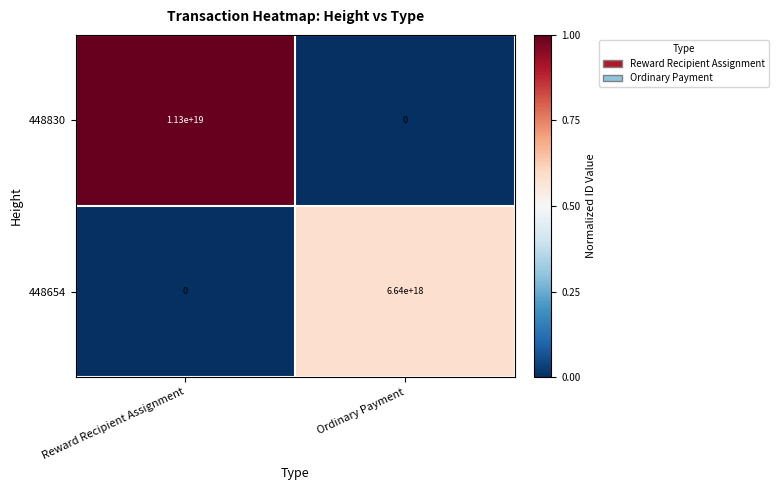

How many distinct data groups are displayed?

2